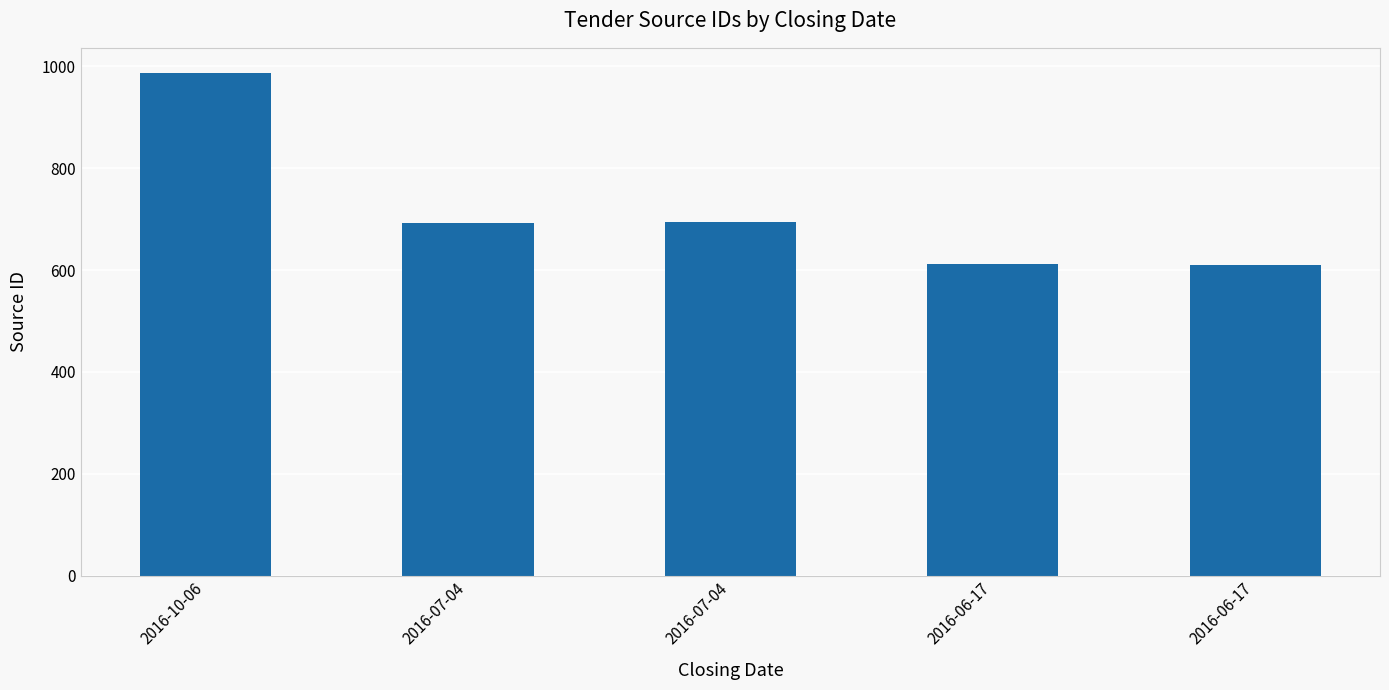

List the labels in order of value, largest first.

2016-10-06, 2016-07-04, 2016-07-04, 2016-06-17, 2016-06-17